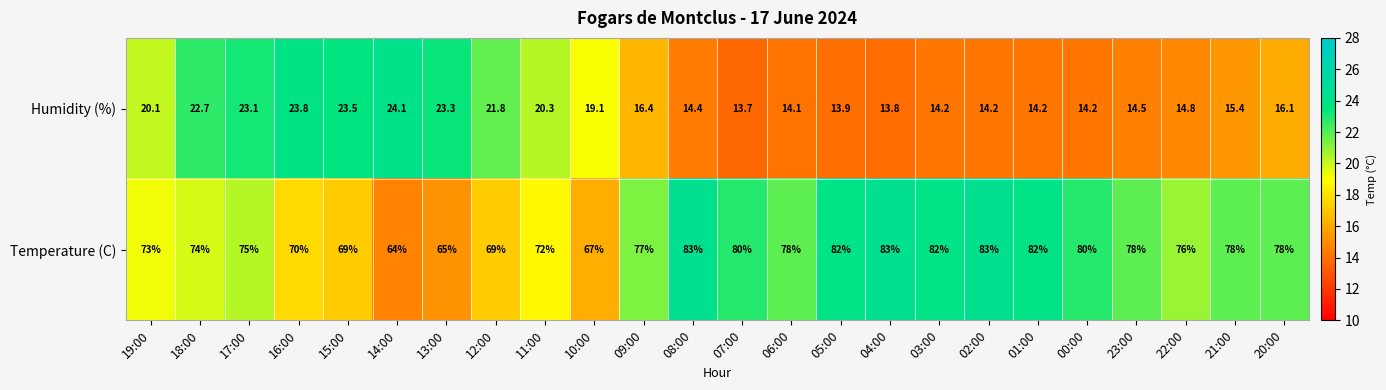

What is the difference between the values at 09:00 and 14:00?

13